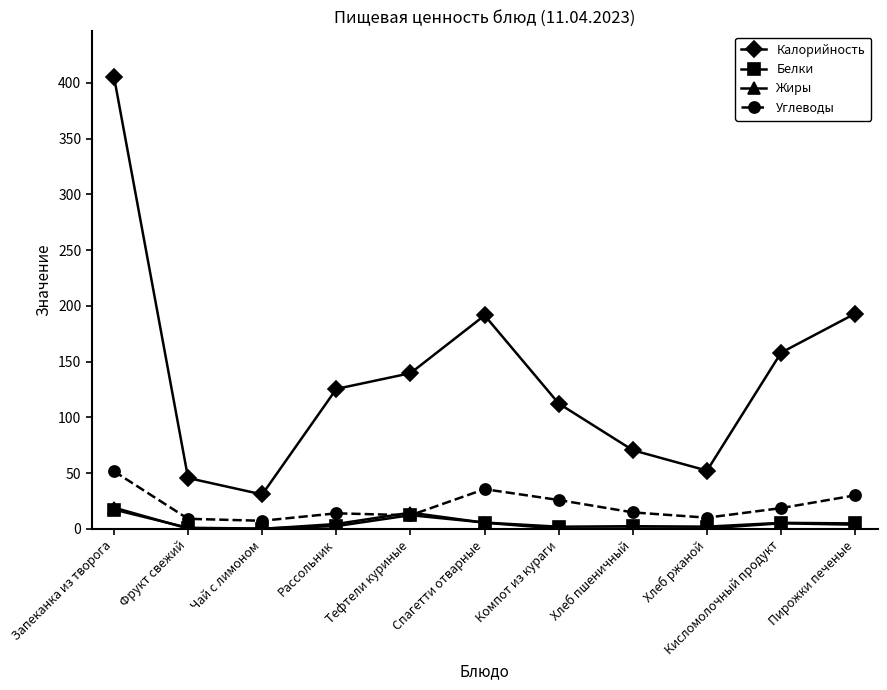

Does the chart display data point markers on the line(s)?

Yes